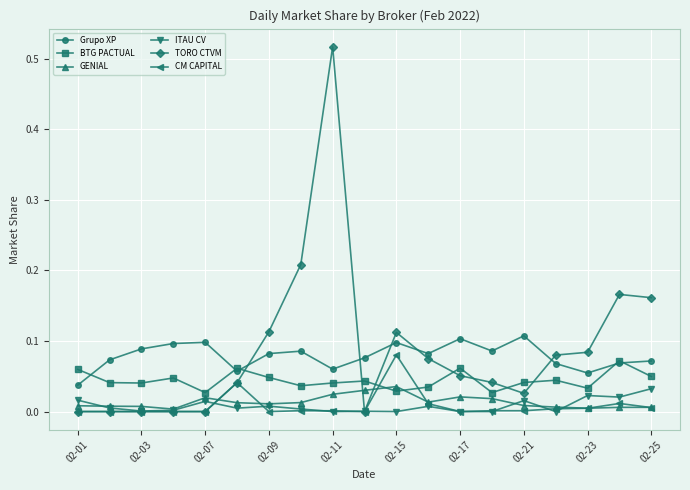

Does the chart display data point markers on the line(s)?

Yes